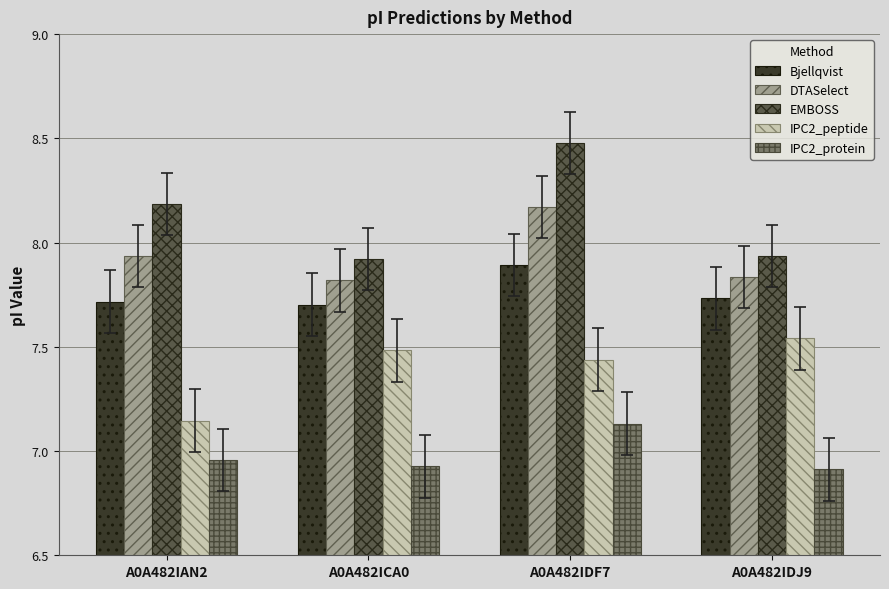

Which series has the widest spread of values?

EMBOSS